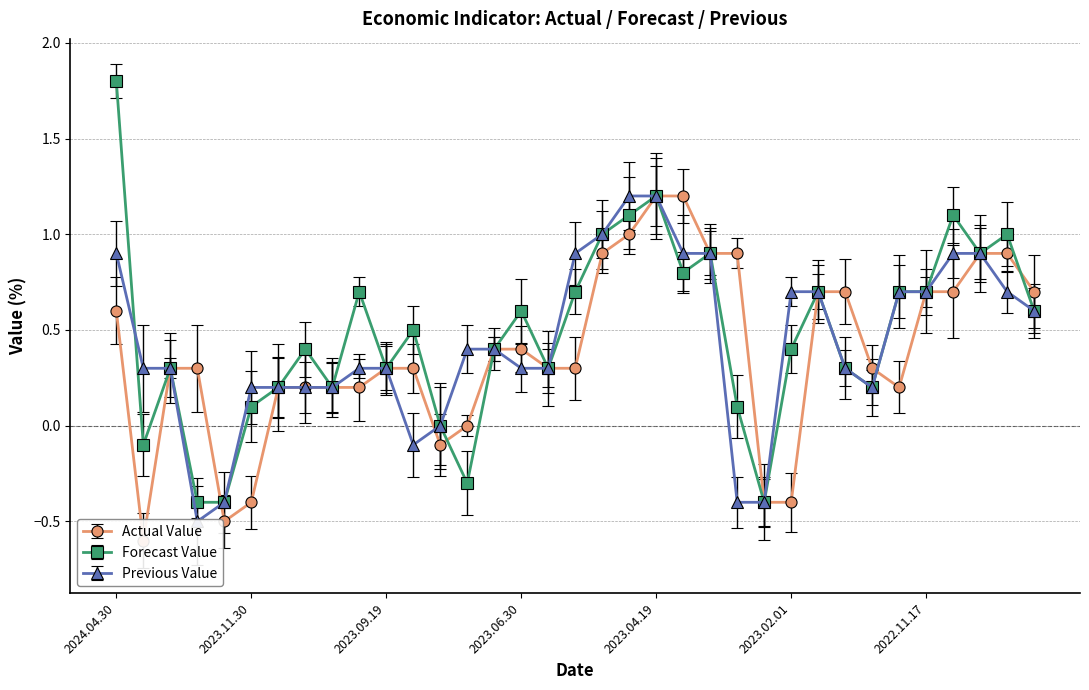

Is it true that ForecastValue equals -0.3 at 2023.07.31?

True